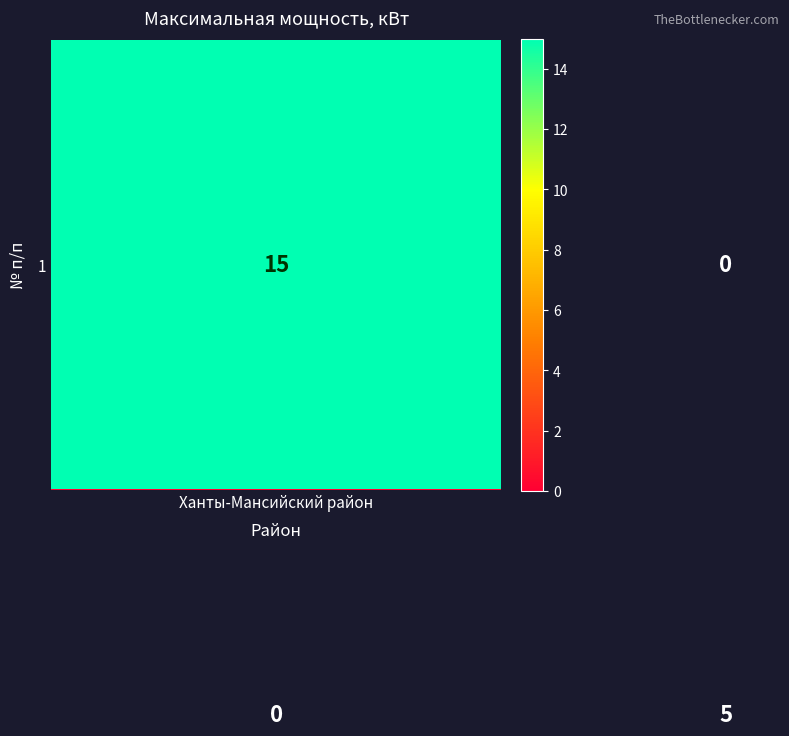

What is the greatest value displayed?

15